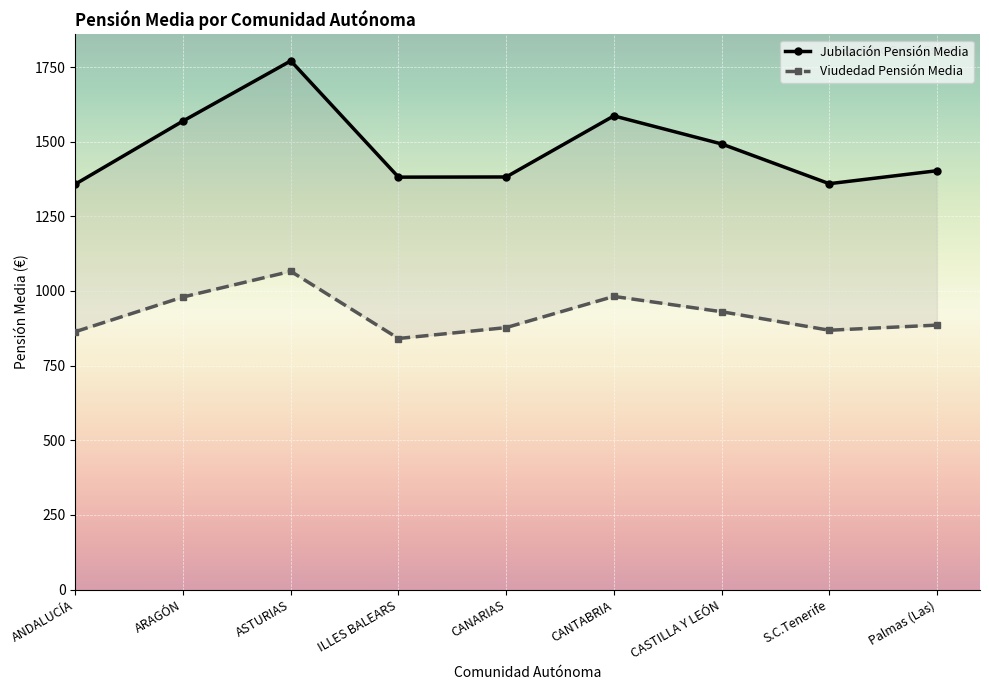

Is the value of Viudedad Pensión Media at ASTURIAS greater than the value of Jubilación Pensión Media at S.C.Tenerife?

No